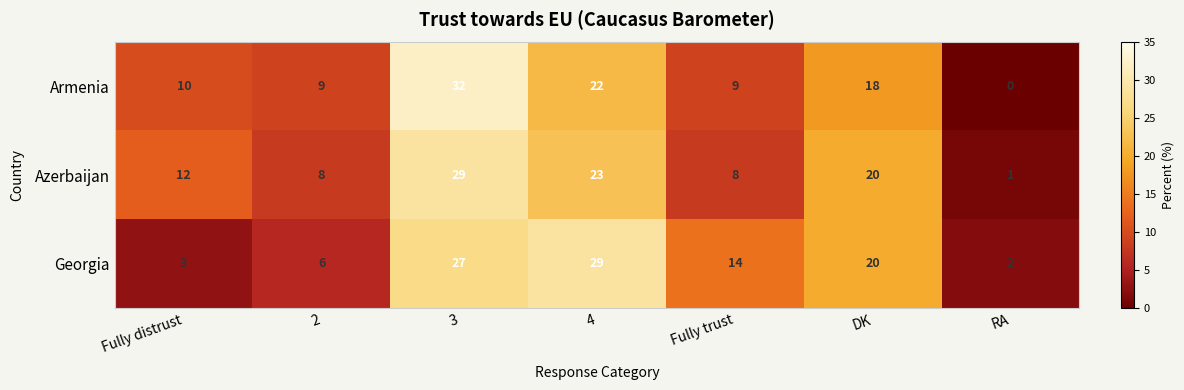

What is the sum of the Armenia values at Fully distrust and 3?

42